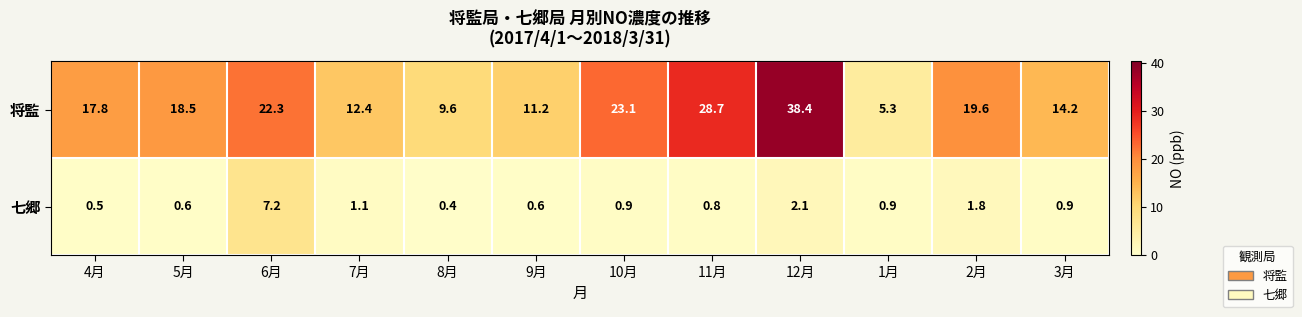

Reading left to right, transcribe all the data shown in this chart.

将監: 17.8	18.5	22.3	12.4	9.6	11.2	23.1	28.7	38.4	5.3	19.6	14.2
七郷: 0.5	0.6	7.2	1.1	0.4	0.6	0.9	0.8	2.1	0.9	1.8	0.9